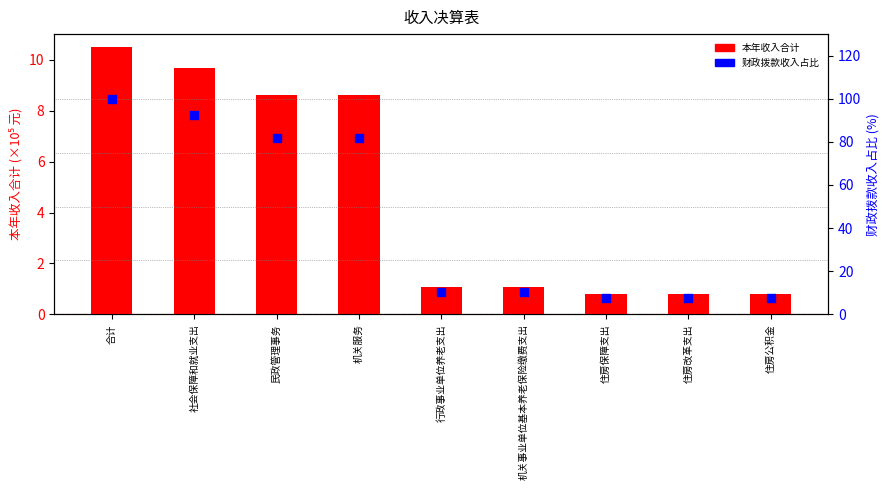

Which series has the largest total across all categories?

财政拨款收入占比